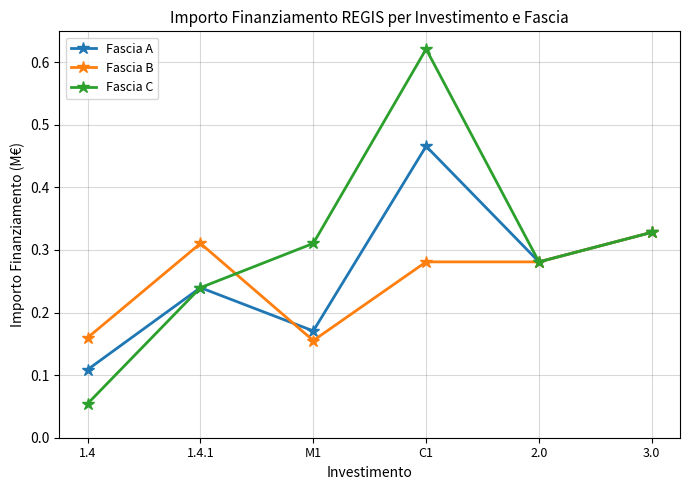

What is the label of the 4th point from the right?

M1